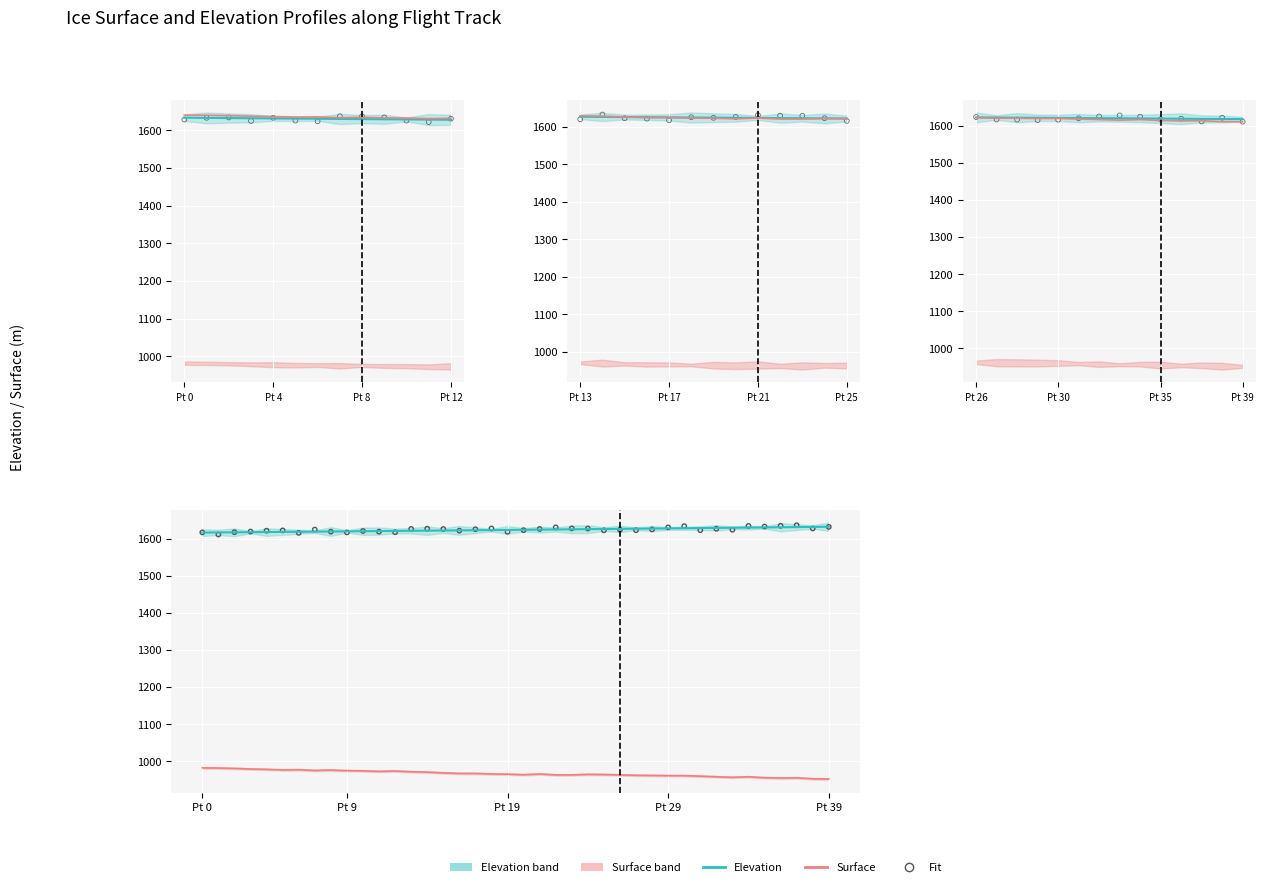

Which series reaches the maximum Y coordinate?

ELEVATION